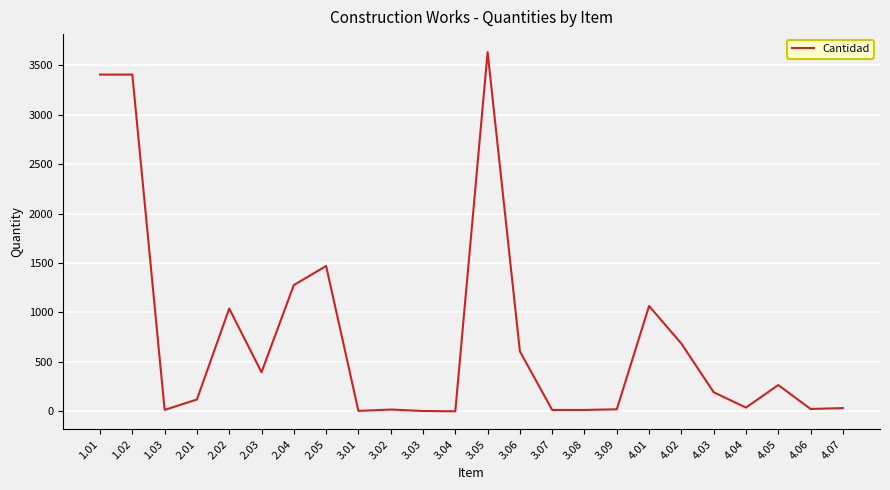

What is the difference between the maximum and minimum values?

3633.5